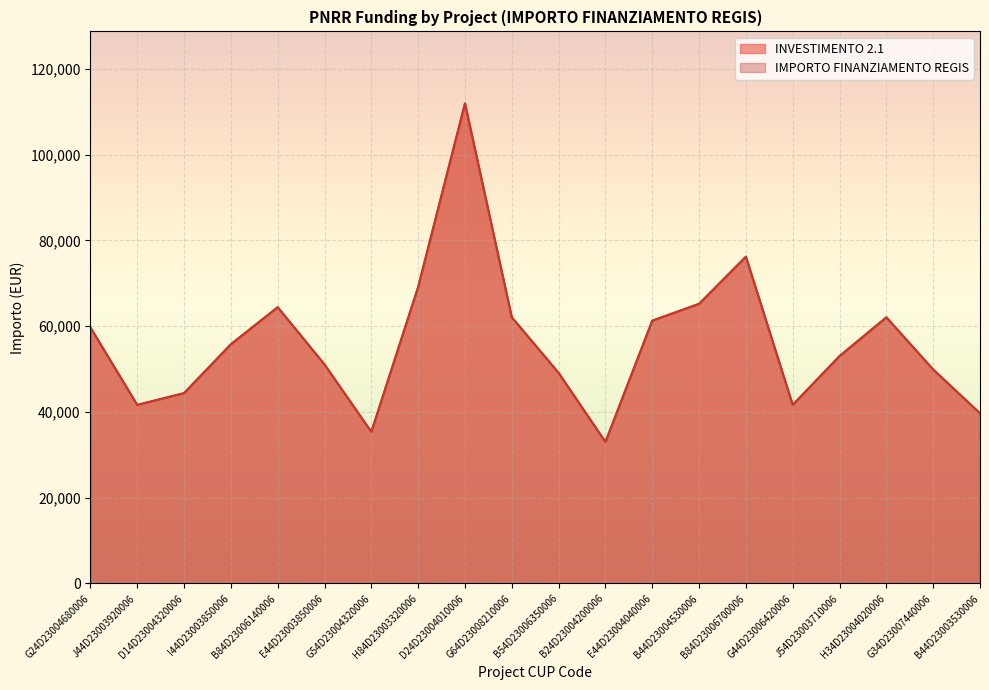

Which series has the widest spread of values?

INVESTIMENTO 2.1